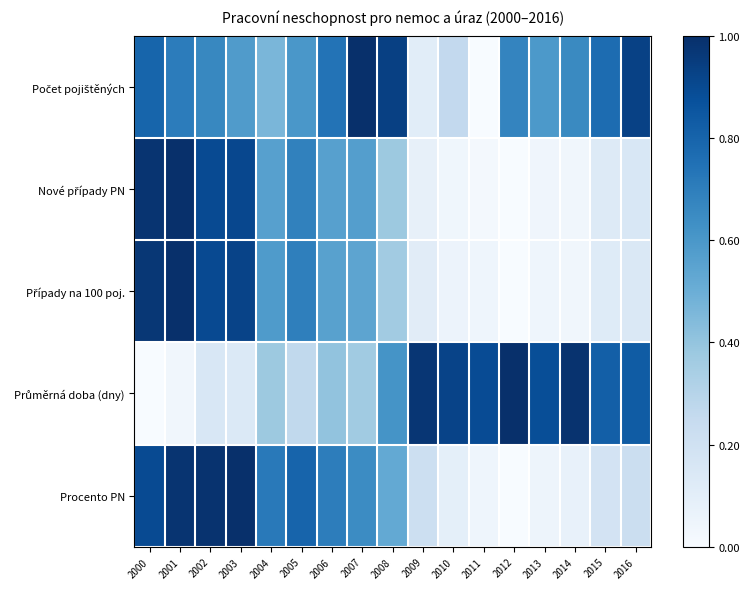

At which category is the sum across all series the highest?

2001